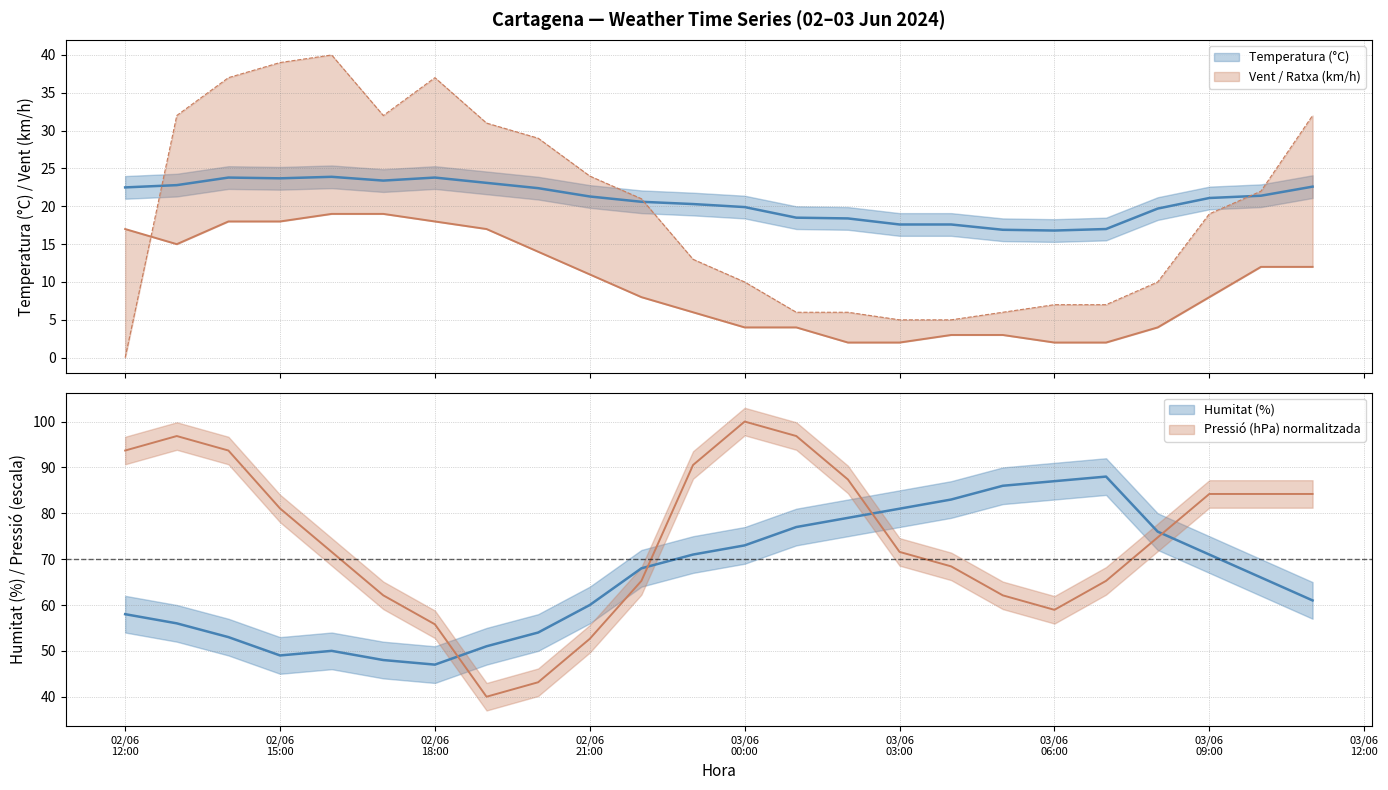

True or false: Temperatura (°C) and Pressió (hPa) intersect in this chart.

False